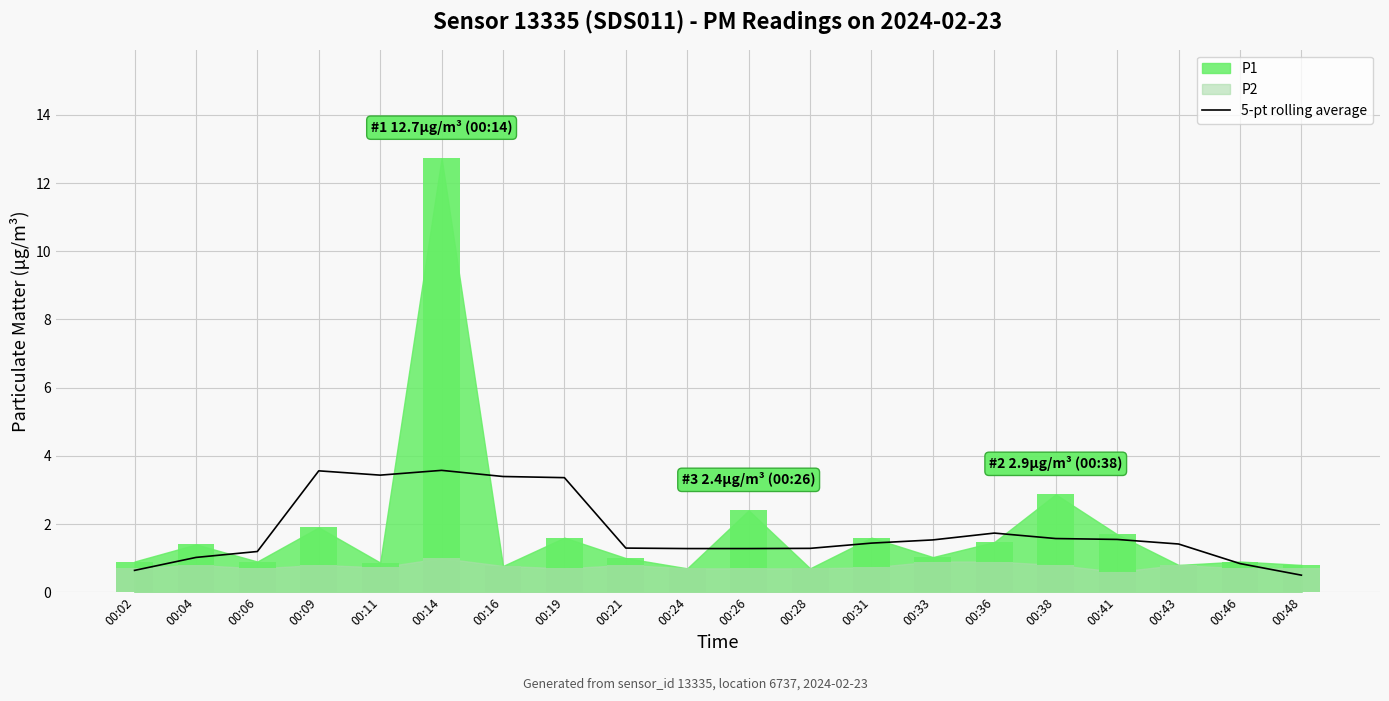

Reading left to right, transcribe all the data shown in this chart.

0.6	1.0	1.2	3.6	3.4	3.6	3.4	3.4	1.3	1.3	1.3	1.3	1.4	1.5	1.7	1.6	1.5	1.4	0.8	0.5